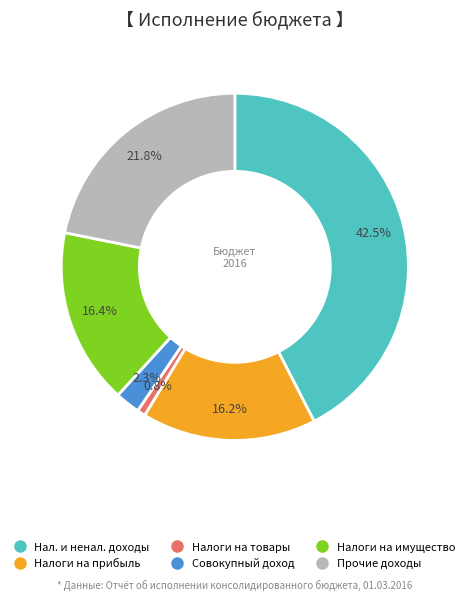

Is there a majority slice in this chart?

No